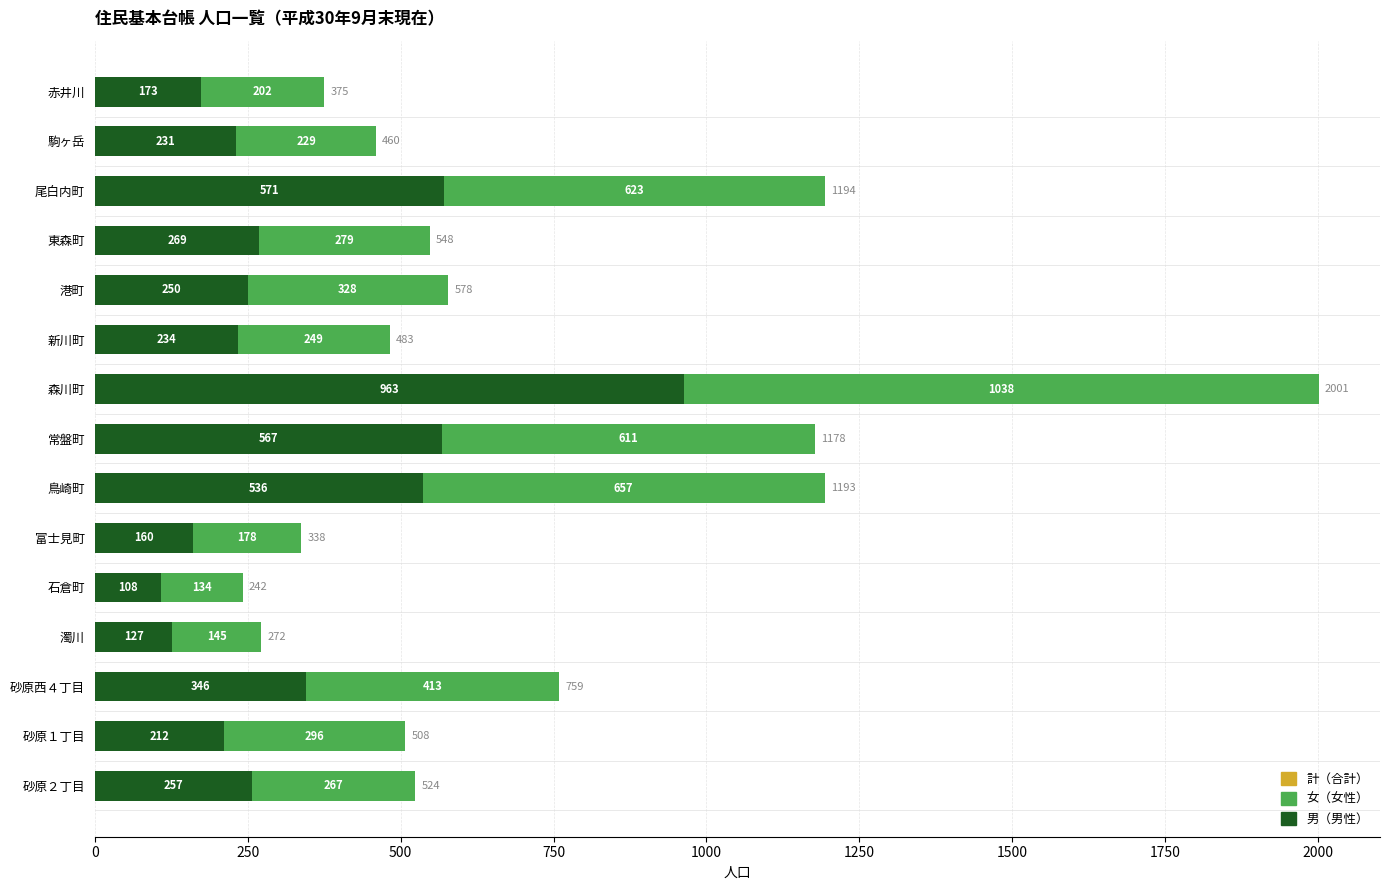

What is the total value across all series at 石倉町?

242